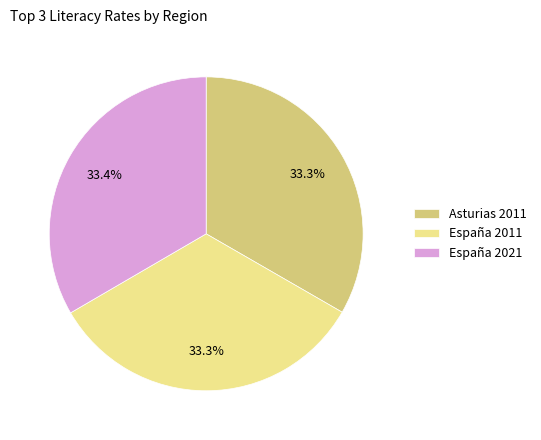

How many segments does this pie chart have?

3